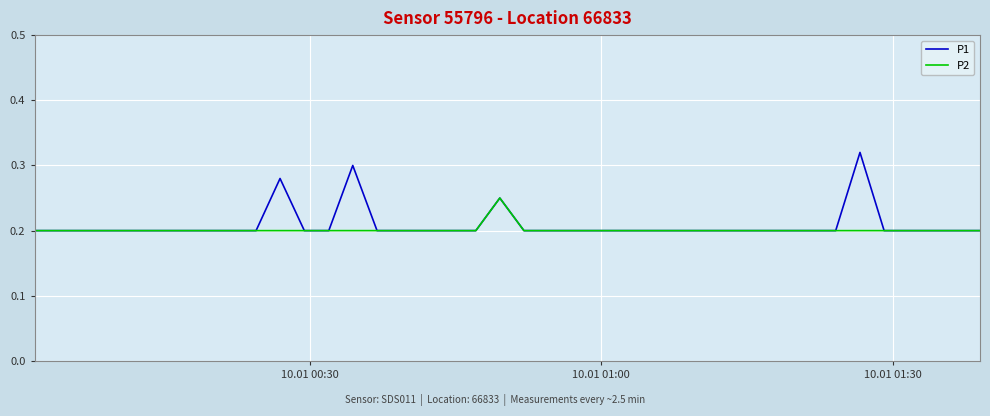

Rank the series by their maximum value, from lowest to highest.

P2, P1